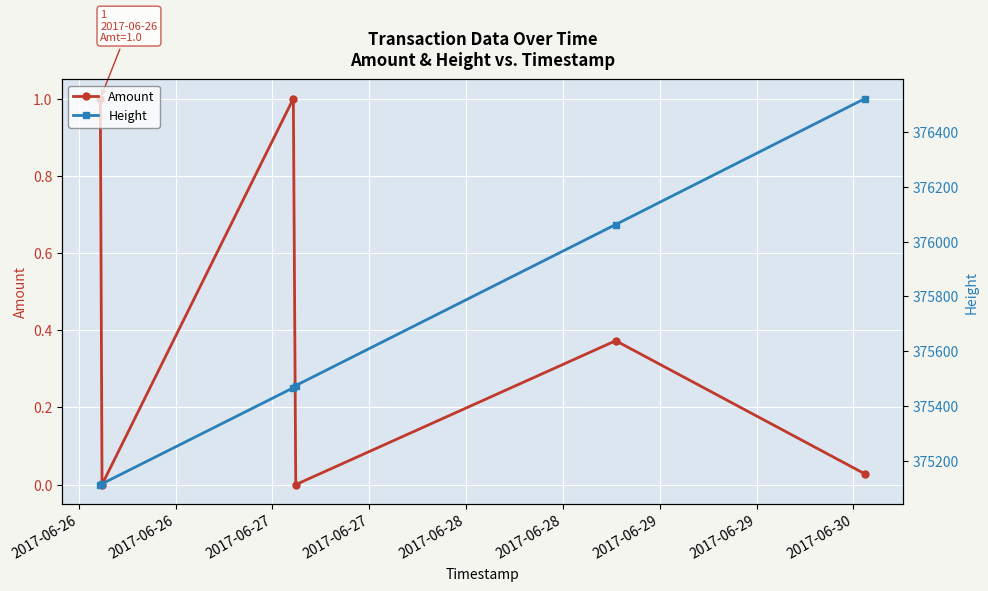

True or false: Amount has more than 0 interior local peaks.

True